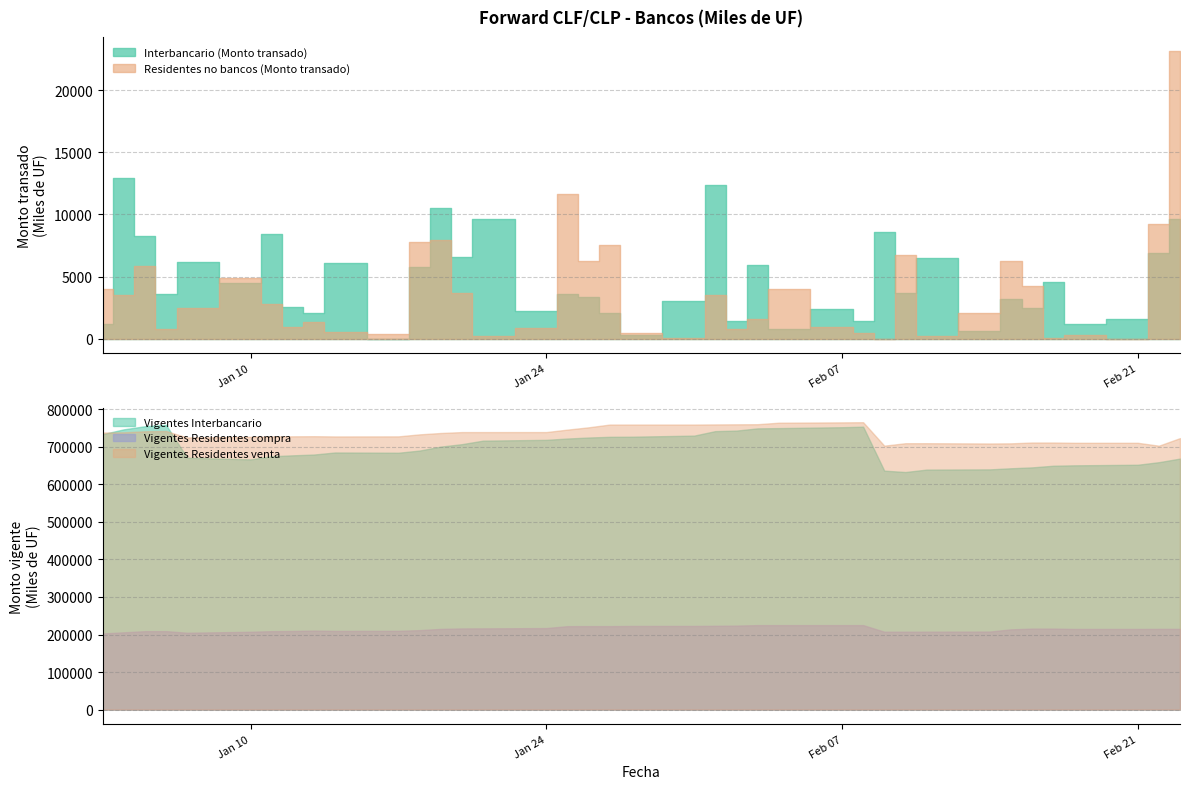

What is the sum of the Residentes no bancos (Monto transado) values at 22 and 10?

1213.0